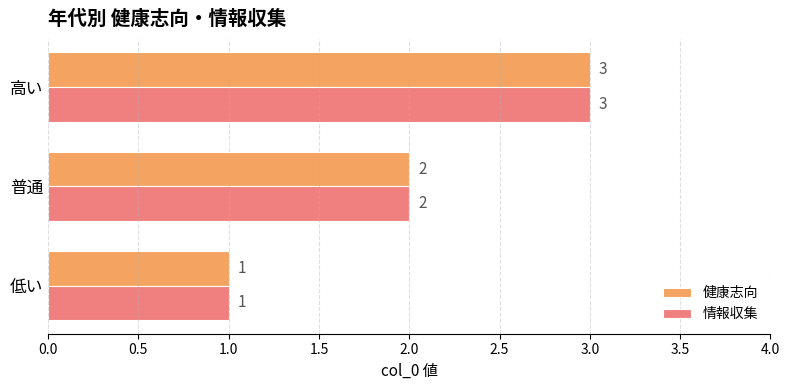

At which category is the sum across all series the highest?

高い